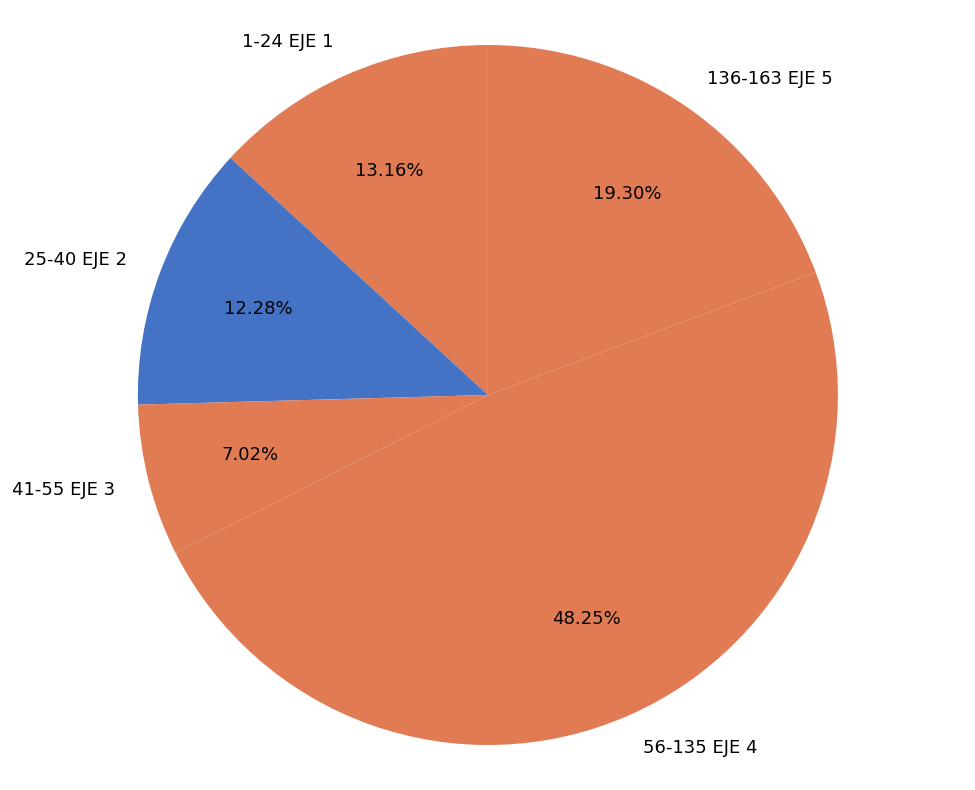

To the nearest percent, what portion does 41-55 EJE 3 represent?

7%